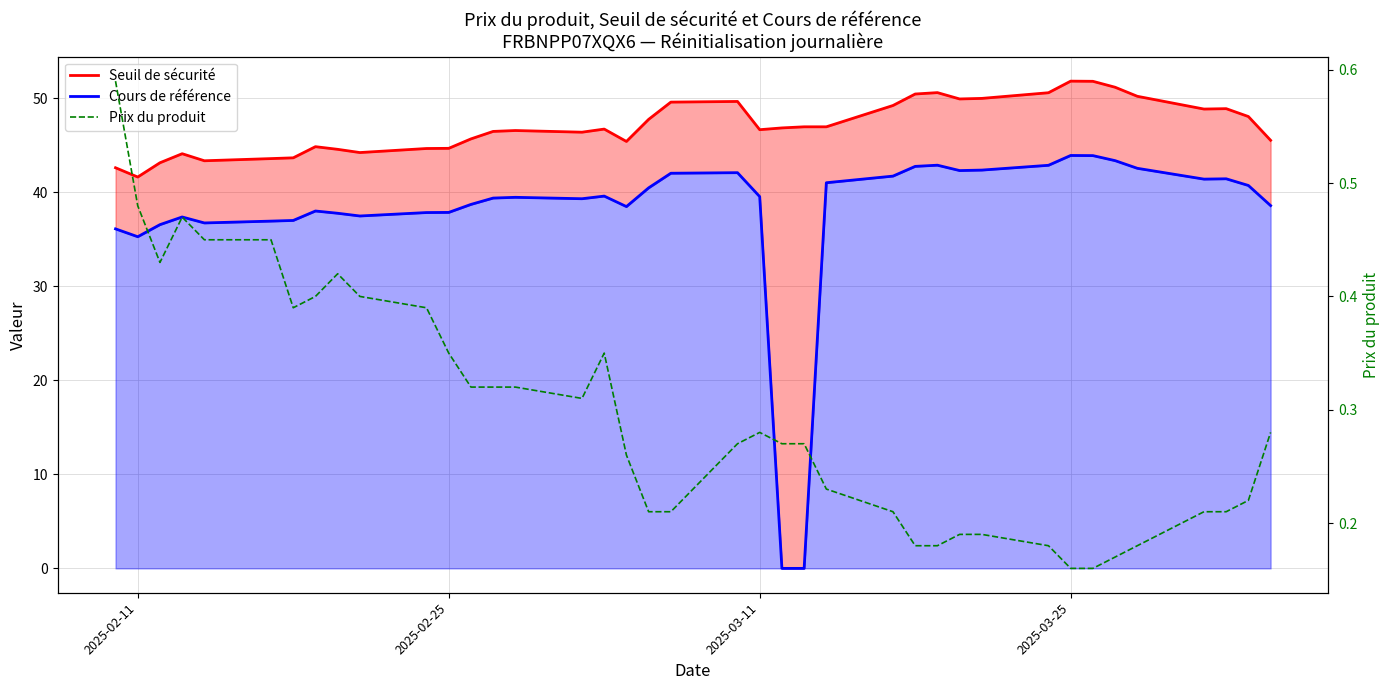

Is the value of Seuil de sécurité at 24 greater than the value of Prix du produit at 24?

Yes